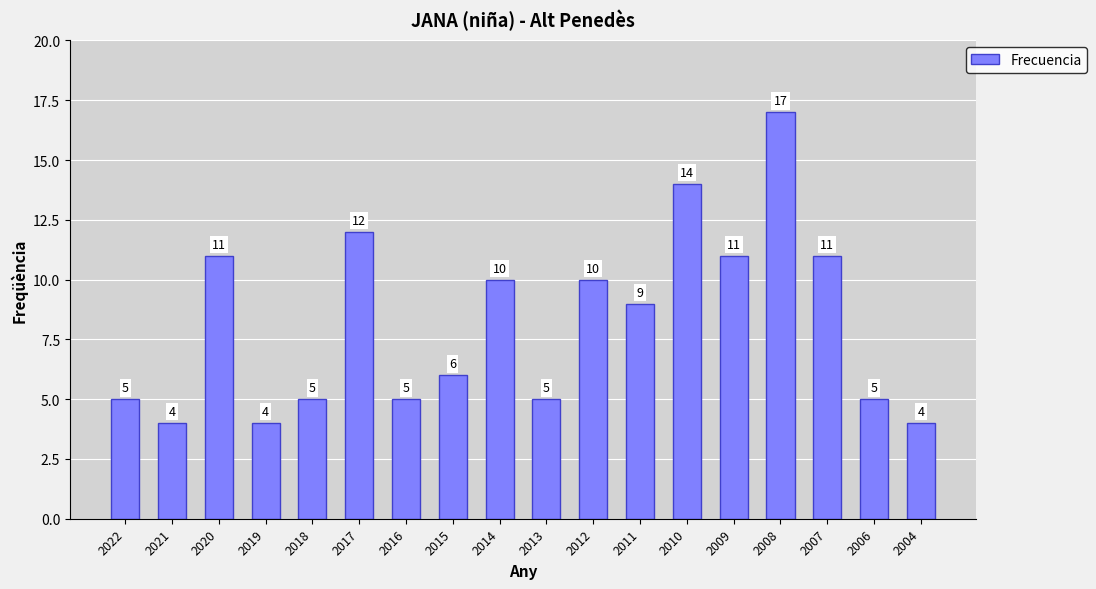

What is the difference between the maximum and minimum values?

13